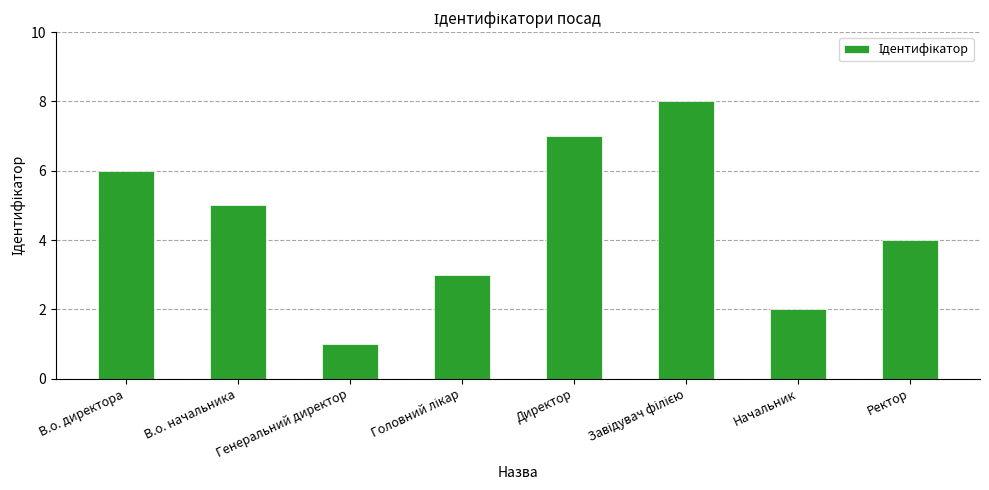

True or false: the data shows 1 at Генеральний директор.

True